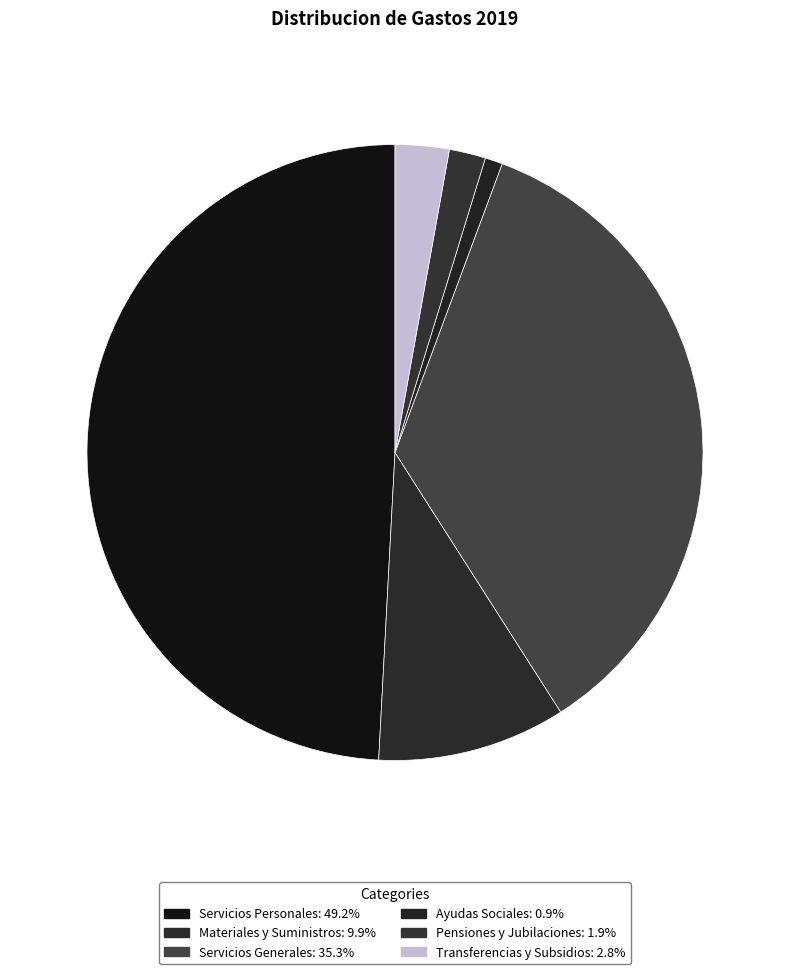

Count the number of slices in the pie.

6